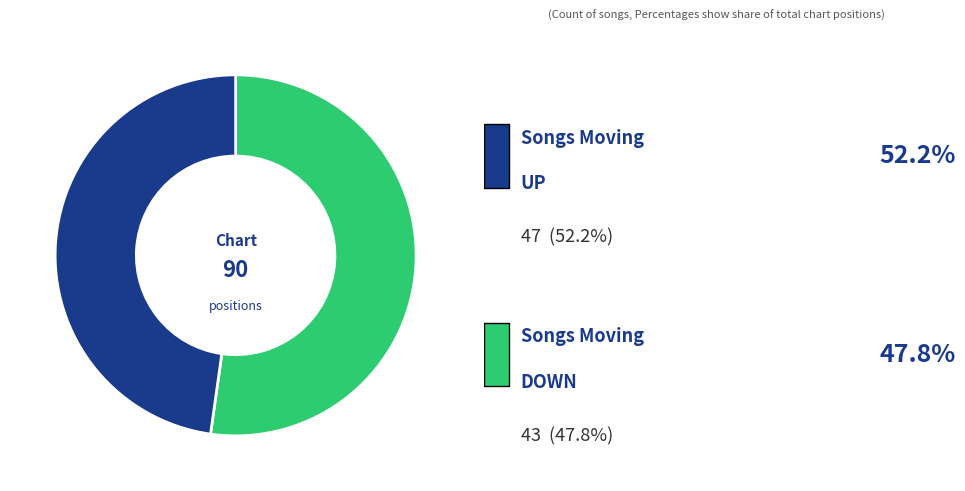

Does any single category account for the majority?

Yes